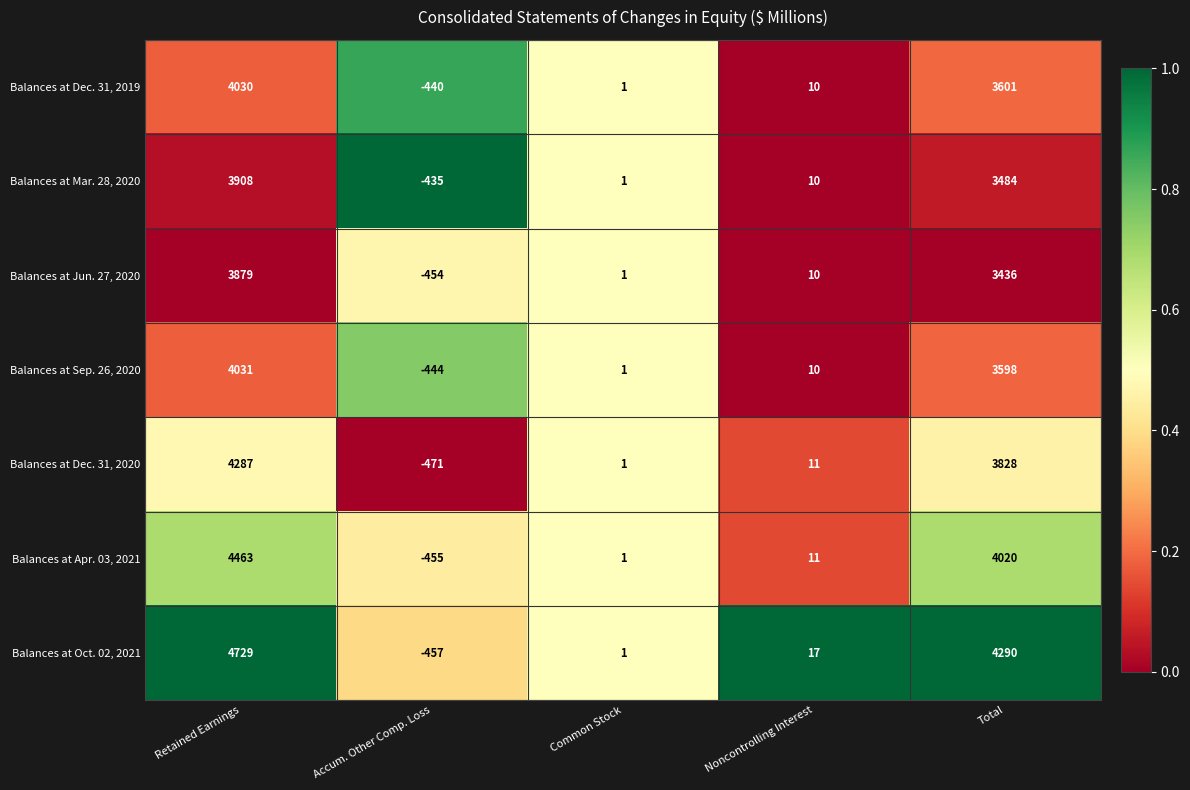

Which series has the largest total across all categories?

Balances at Oct. 02, 2021